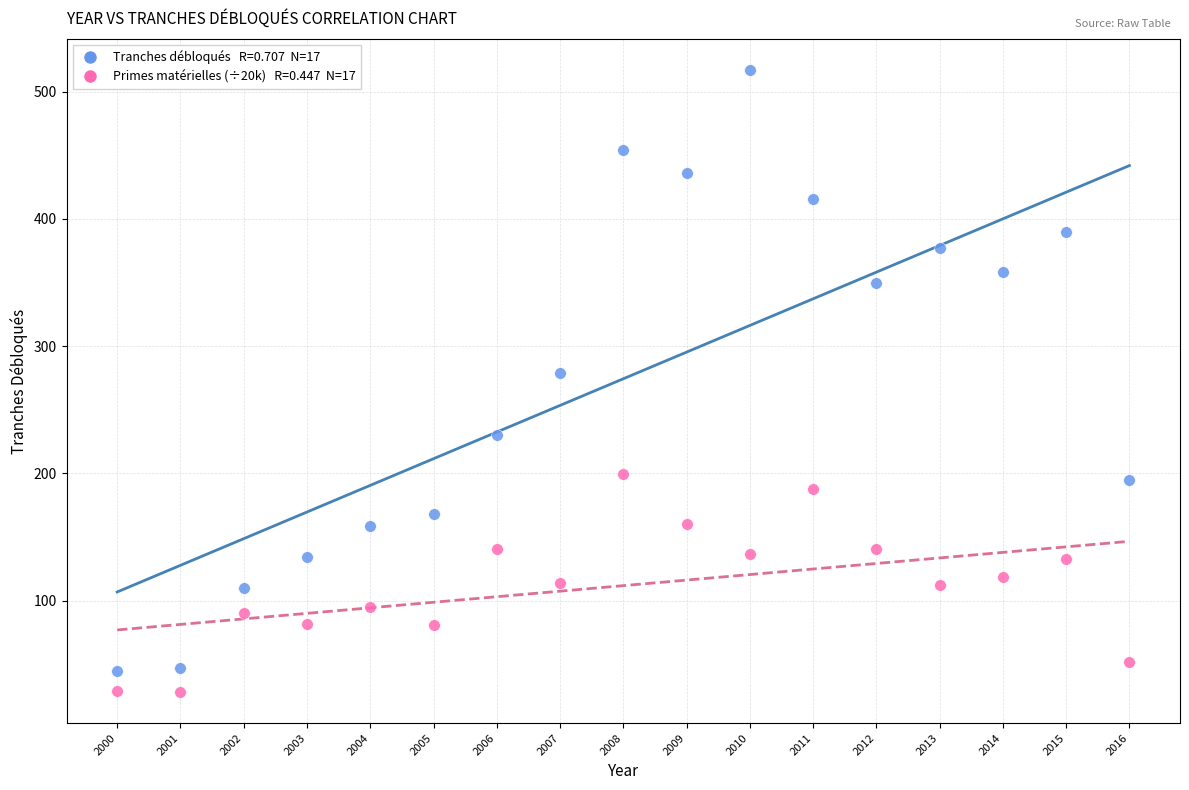

Across all series, what Y value is closest to 272?

279.0